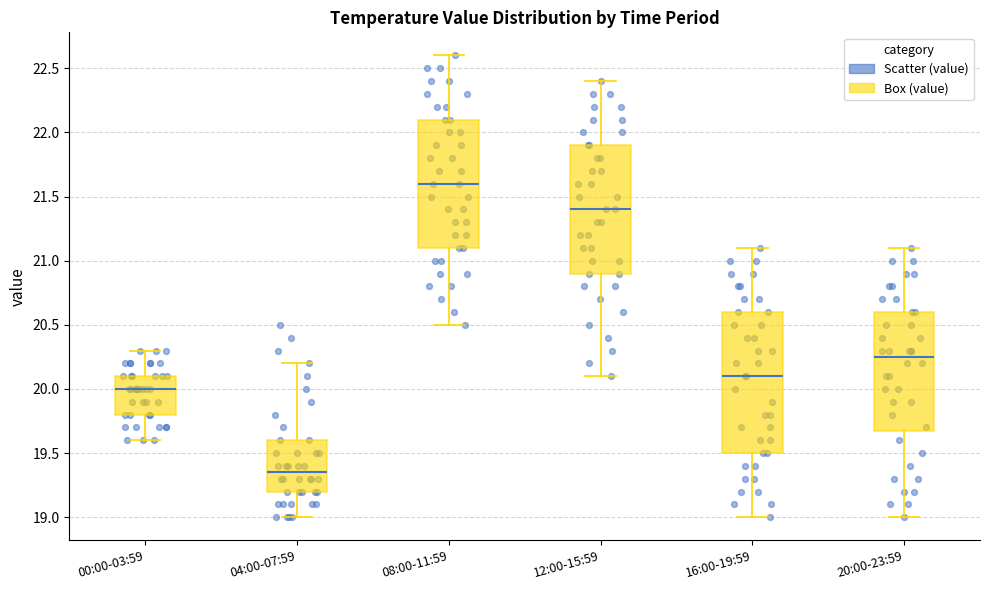

Which box's median line is the highest?

08:00-11:59